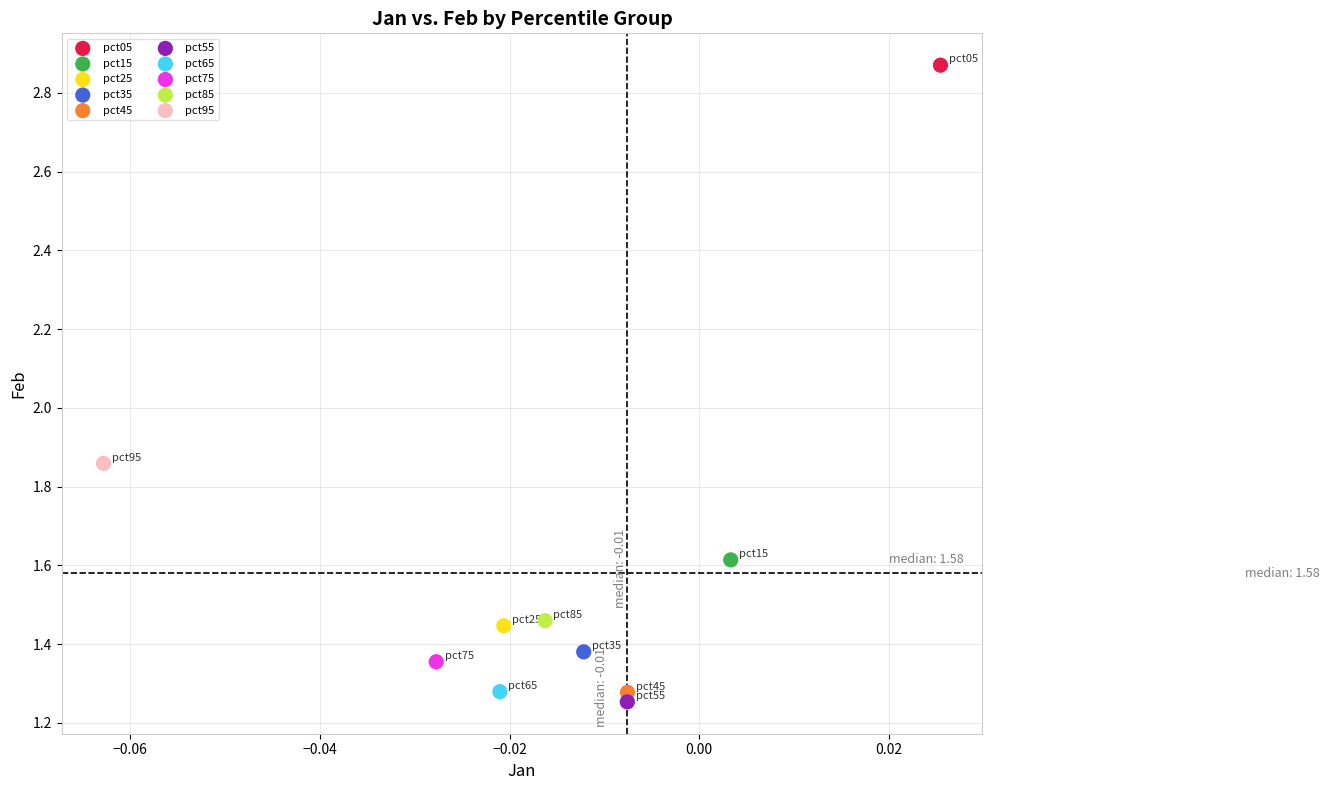

What are all the series names shown in the legend?

pct05, pct15, pct25, pct35, pct45, pct55, pct65, pct75, pct85, pct95